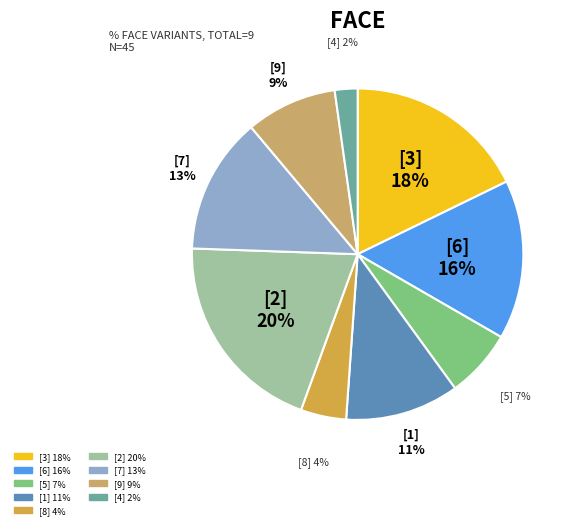

Count the number of slices in the pie.

9